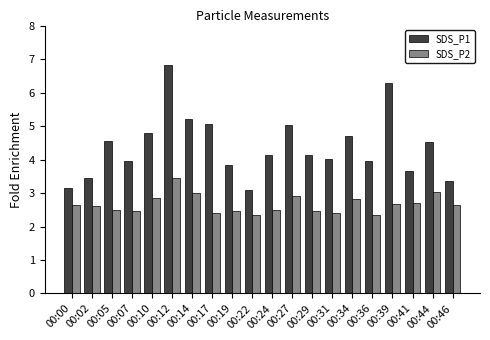

Between 00:29 and 00:41, which series saw the biggest shift?

SDS_P1